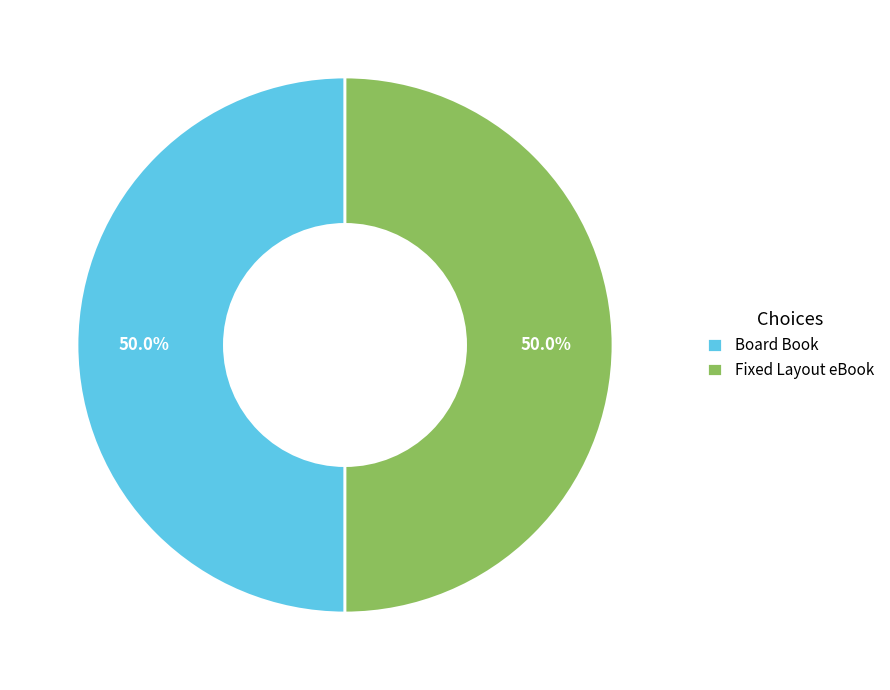

Combined, what portion of the pie is Fixed Layout eBook and Board Book?

100.0%